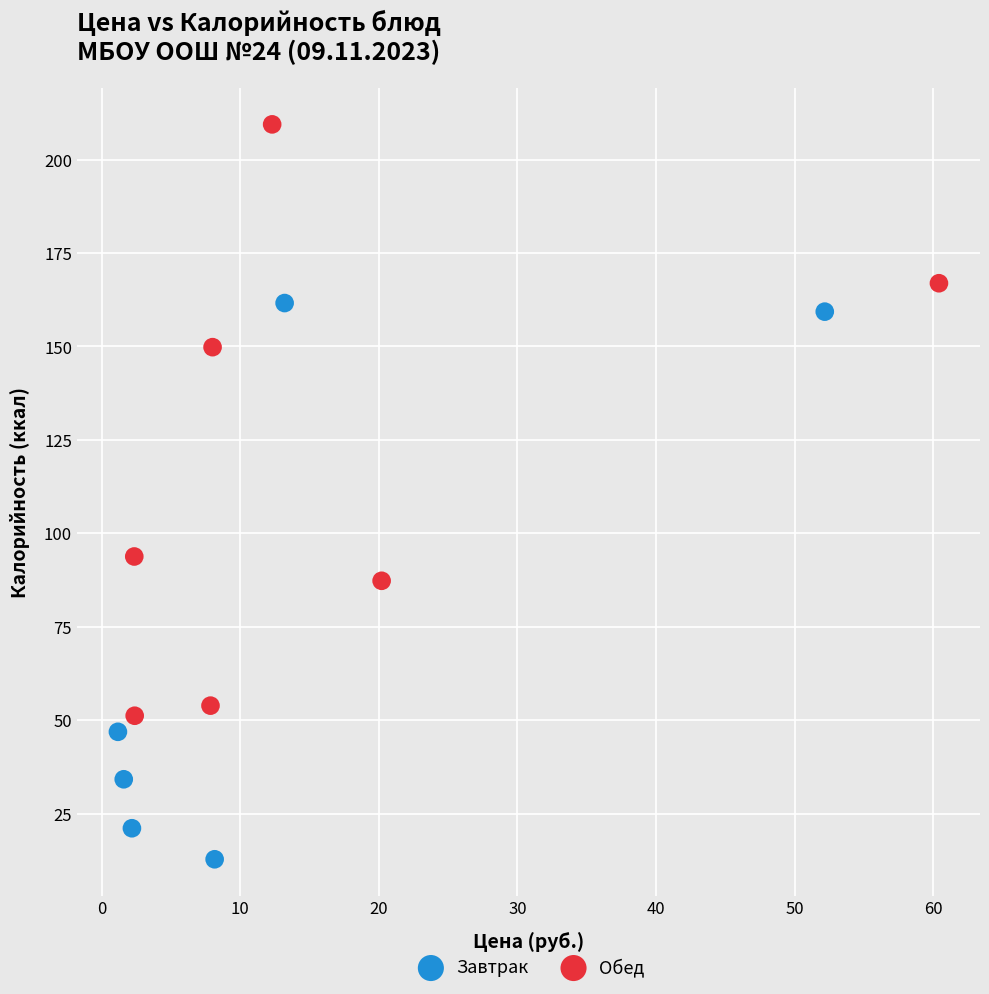

Which series contains the lowest Y value?

Завтрак